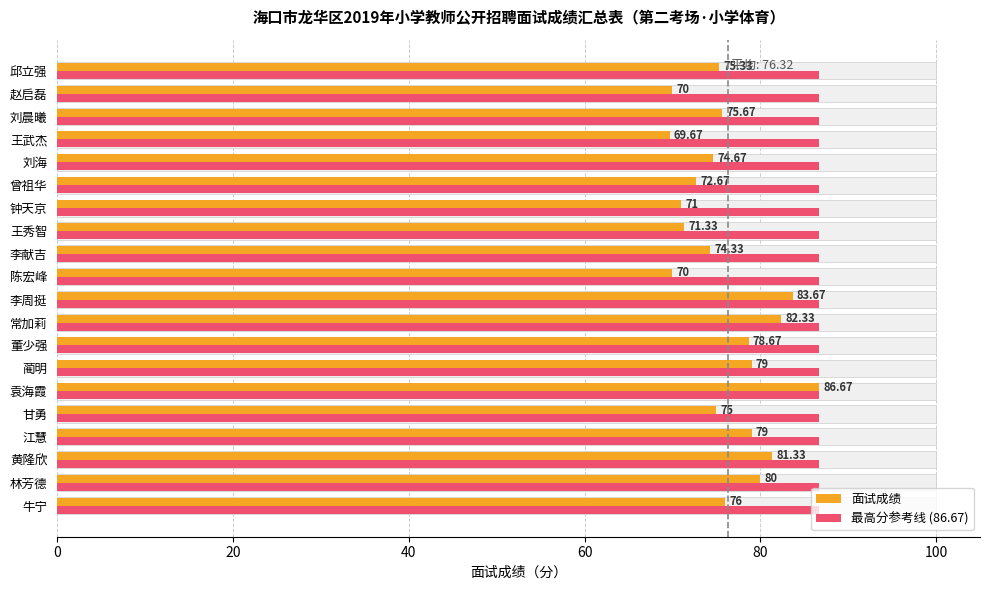

Which series has the largest range (max minus min)?

面试成绩